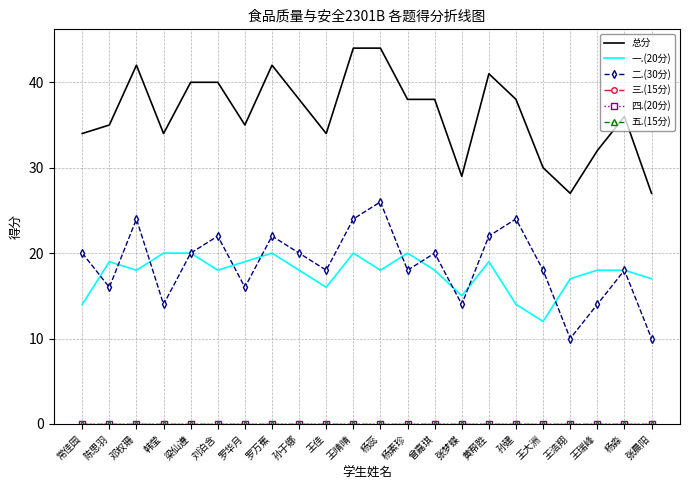

Rank the categories by 五.(15分) value from lowest to highest.

常佳园, 陈思羽, 邓权珊, 韩莹, 梁仙遵, 刘泊含, 罗华月, 罗万蕉, 孙于娜, 王佳, 王晴晴, 杨蕊, 杨素珍, 曾嘉琪, 张梦蝶, 黄帮胜, 孙建, 王大洲, 王浩翔, 王瑞峰, 杨淼, 张晨阳